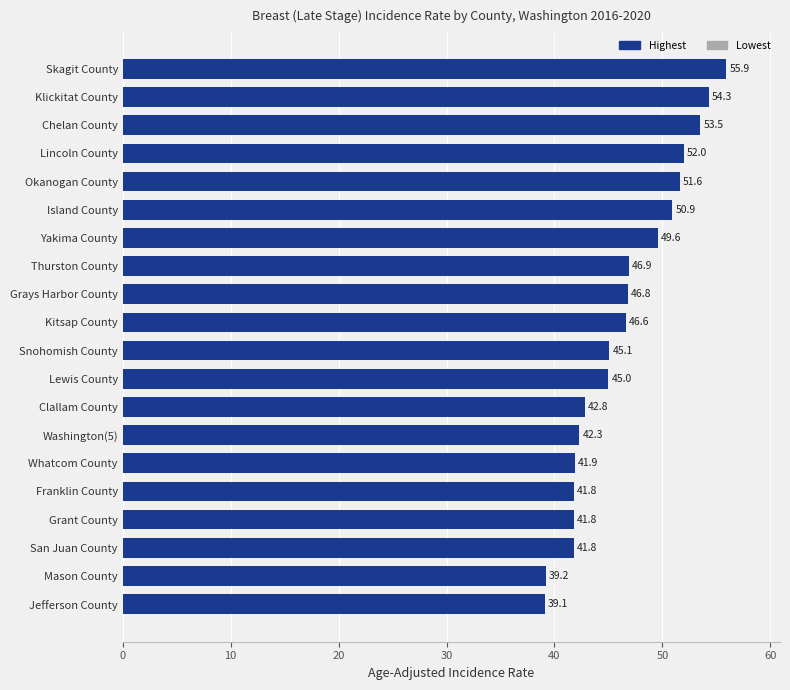

What is the average value?

46.4